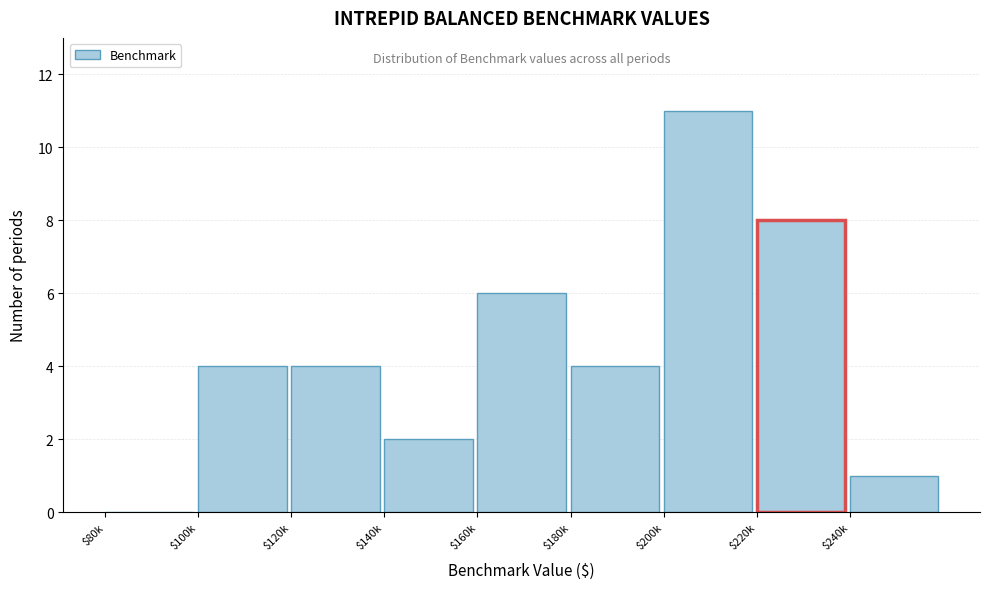

At which category does the chart reach its peak across all series?

$200k